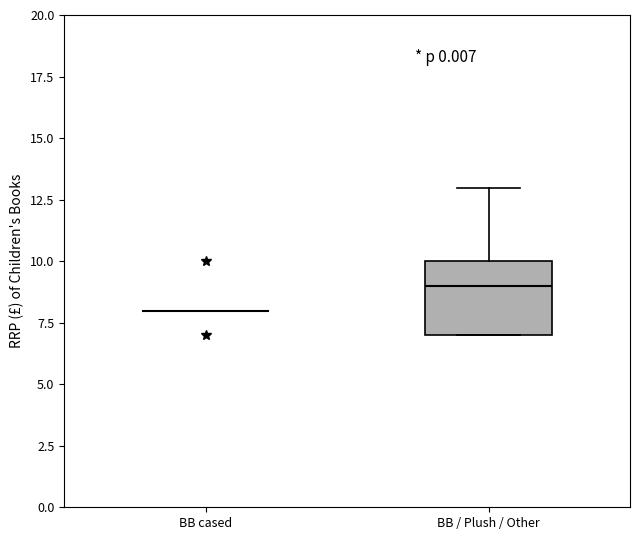

Where does the median line of the box for BB / Plush / Other sit on the y-axis? The values are not printed on the chart, so give them approximately, as read against the axis.

9